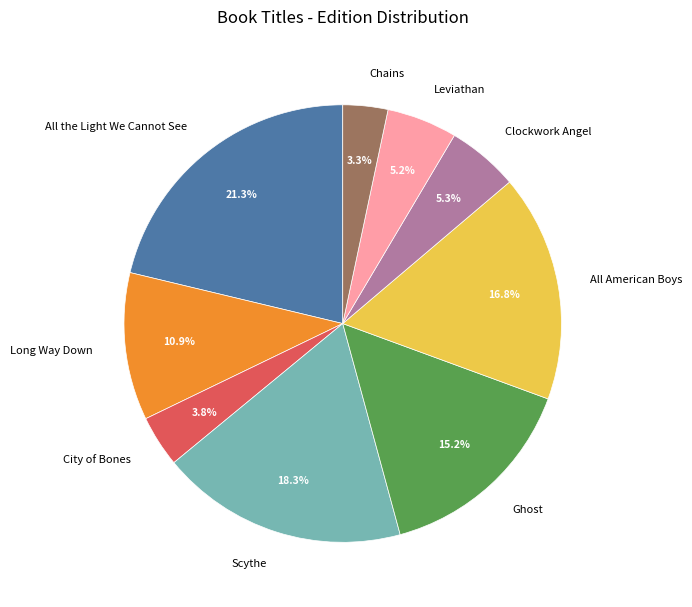

Does All American Boys represent more than half of the total?

No